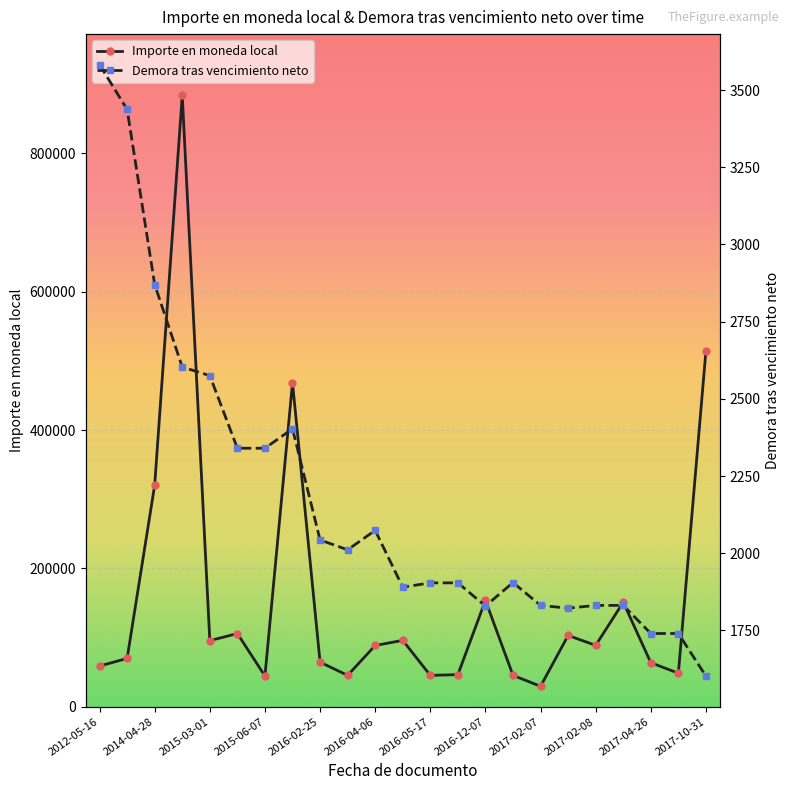

Read the Importe en moneda local value at 13.

46330